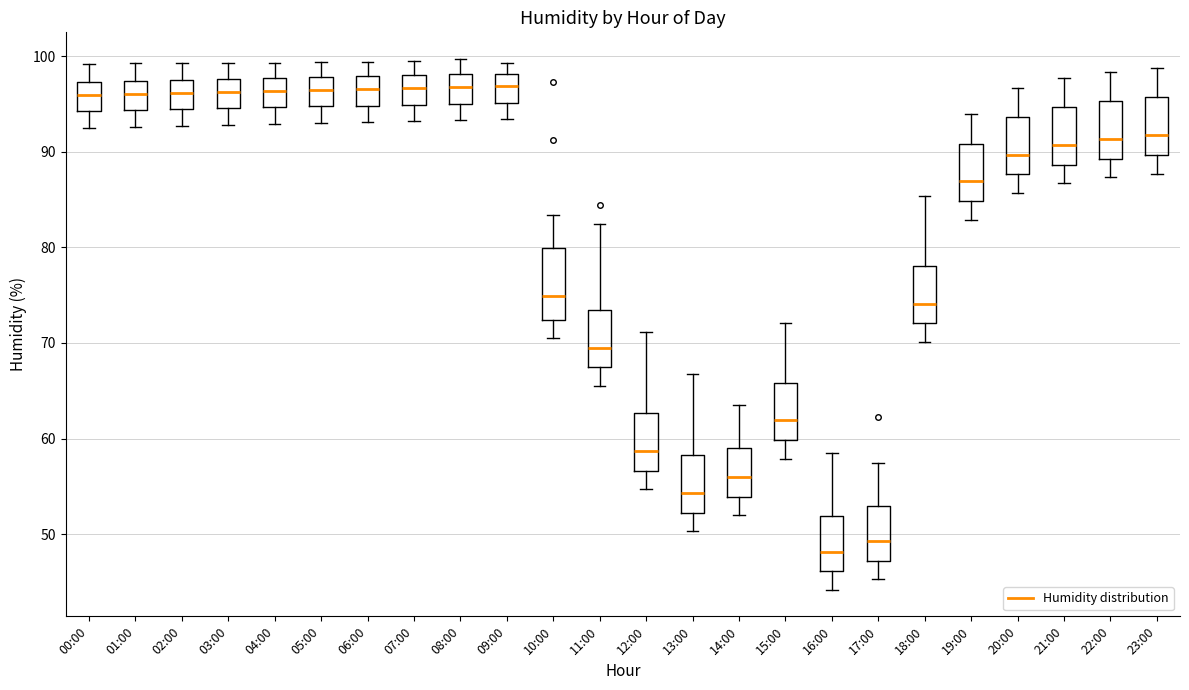

Comparing the boxes themselves (not the whiskers), which one is the tallest?

10:00